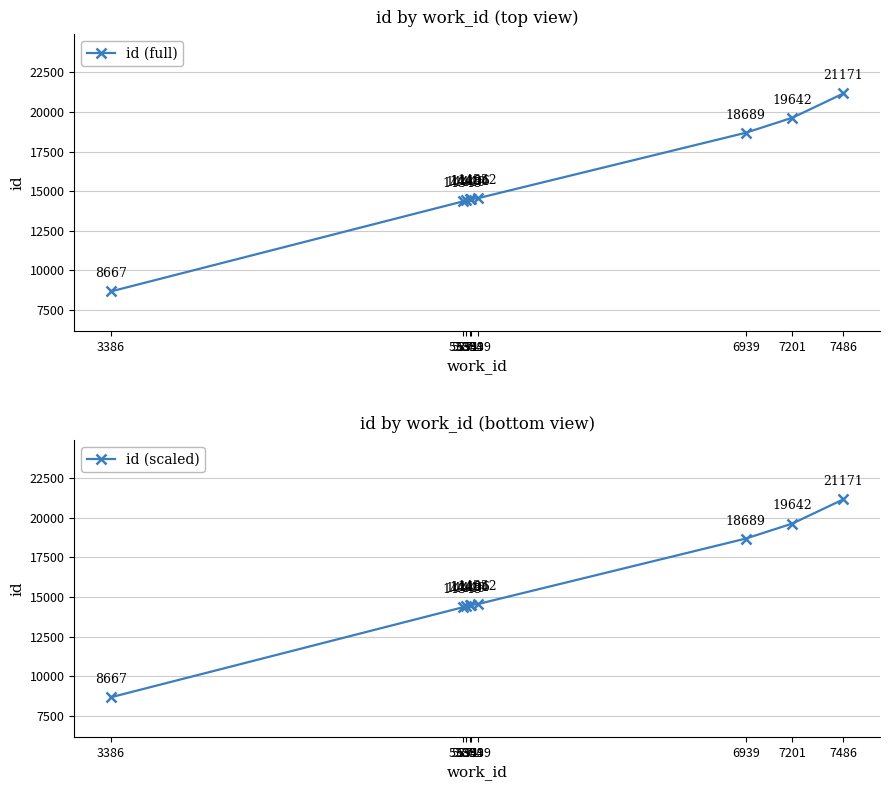

What is the difference between the maximum and minimum values in the id (full) series?

12504.0